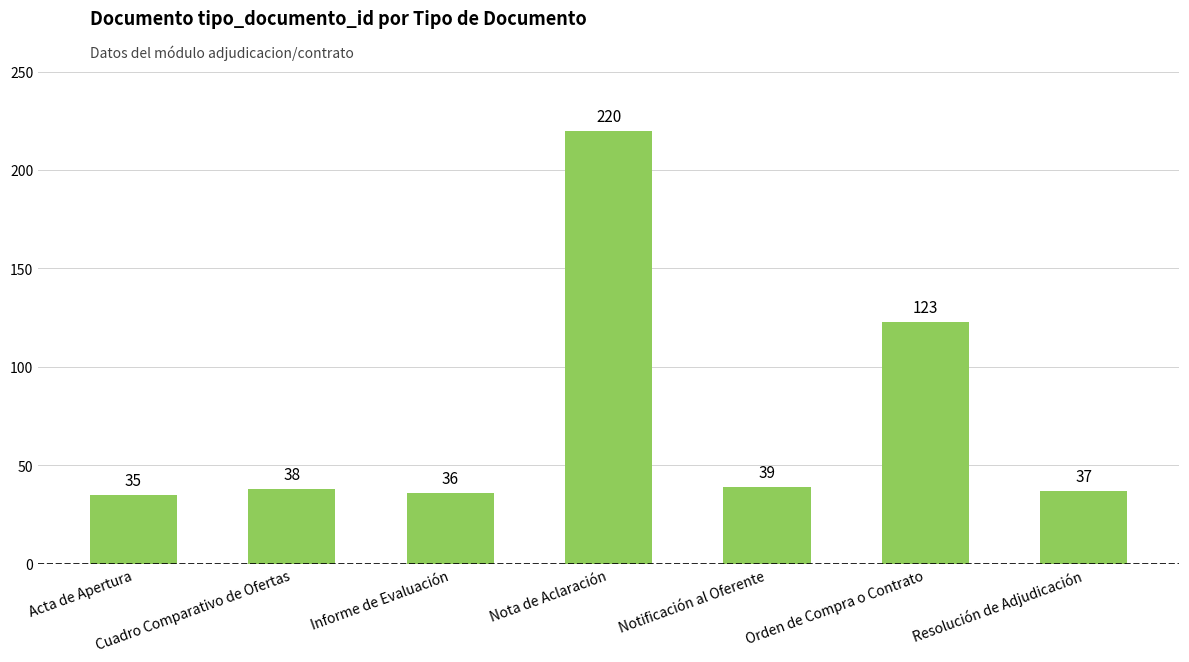

At which label is the value closest to 127?

Orden de Compra o Contrato